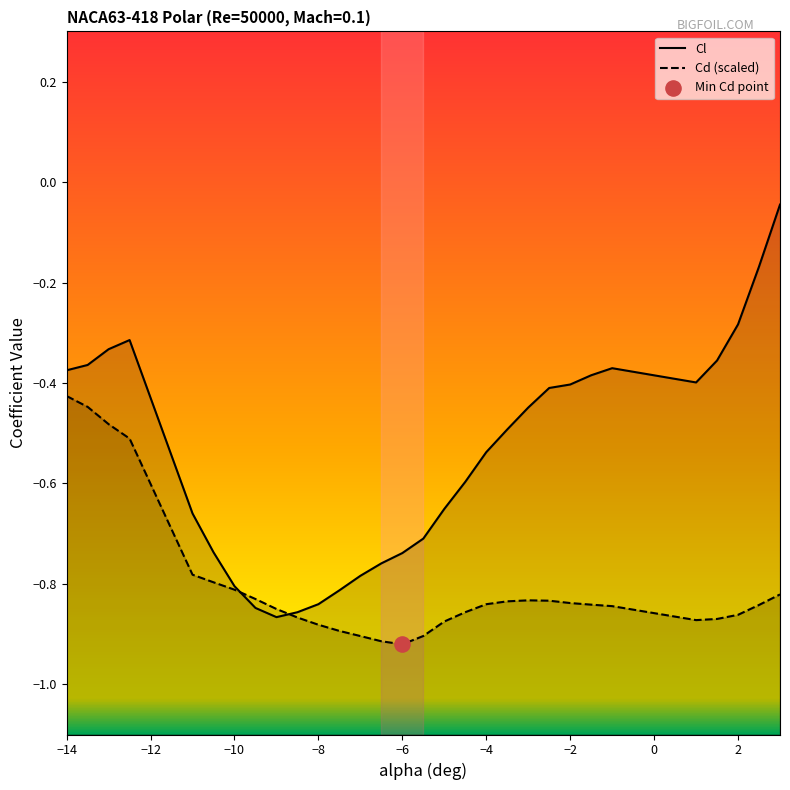

Which series has the widest spread of Y values?

Cl